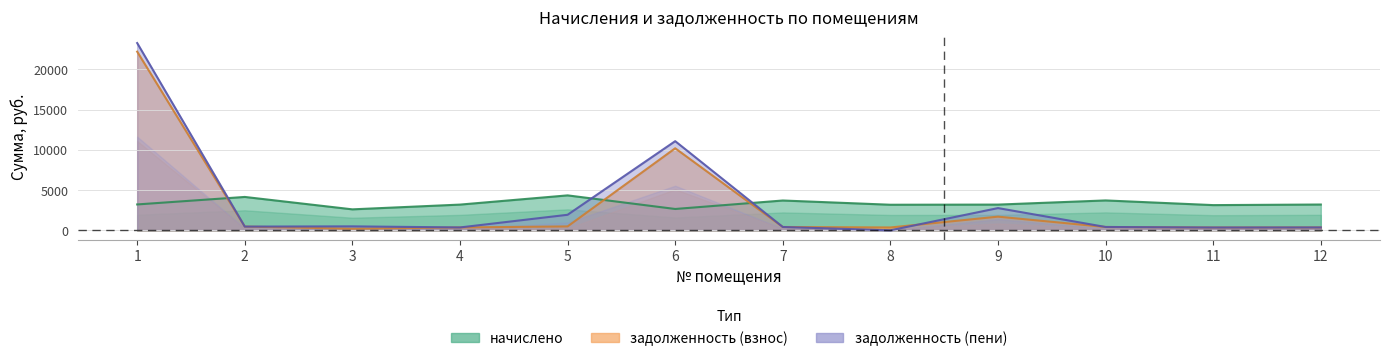

In задолженность (взнос), how many points are higher than both neighbors (excluding endpoints)?

2